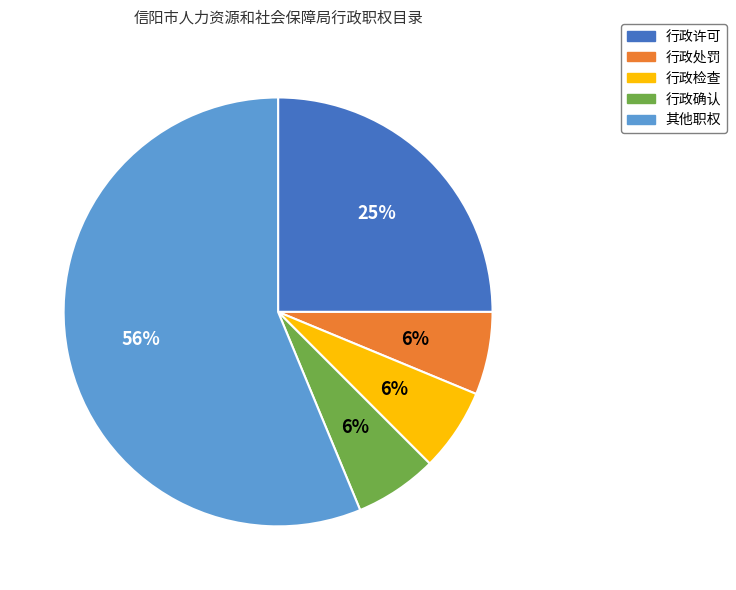

To the nearest percent, what percentage of the pie is 行政许可?

25%